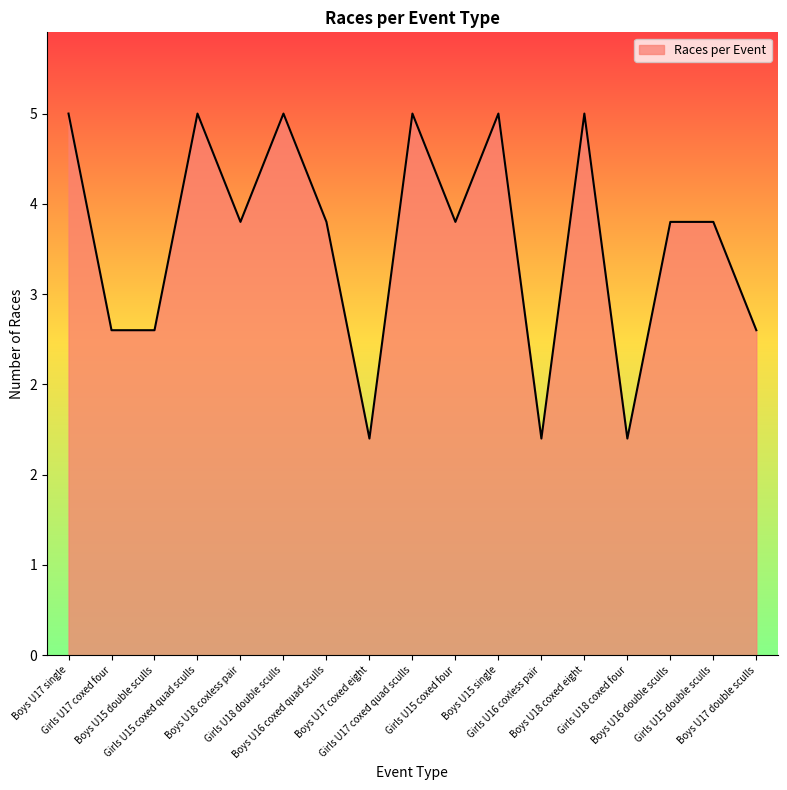

How many points are lower than both their immediate neighbors (excluding endpoints)?

5